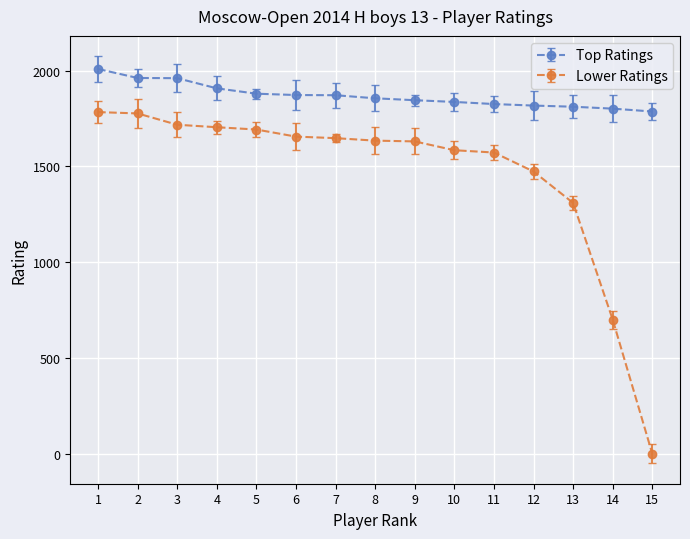

What is the sum of the Lower Ratings values at 12 and 2?

3249